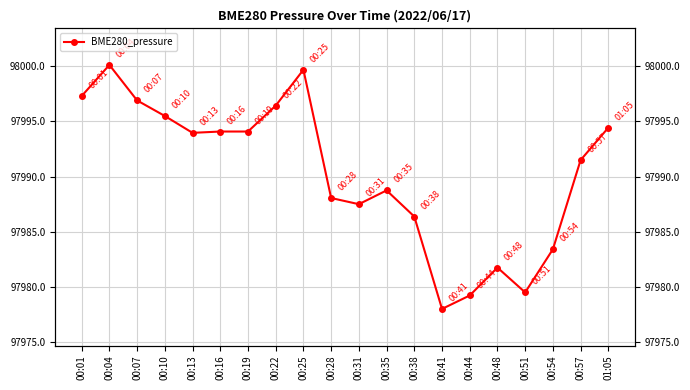

Reading left to right, list all the values displayed in this chart.

00:01=97997.3	00:04=98000.1	00:07=97996.9	00:10=97995.5	00:13=97994.0	00:16=97994.1	00:19=97994.1	00:22=97996.4	00:25=97999.7	00:28=97988.1	00:31=97987.5	00:35=97988.8	00:38=97986.4	00:41=97978.0	00:44=97979.2	00:48=97981.8	00:51=97979.5	00:54=97983.4	00:57=97991.5	01:05=97994.4